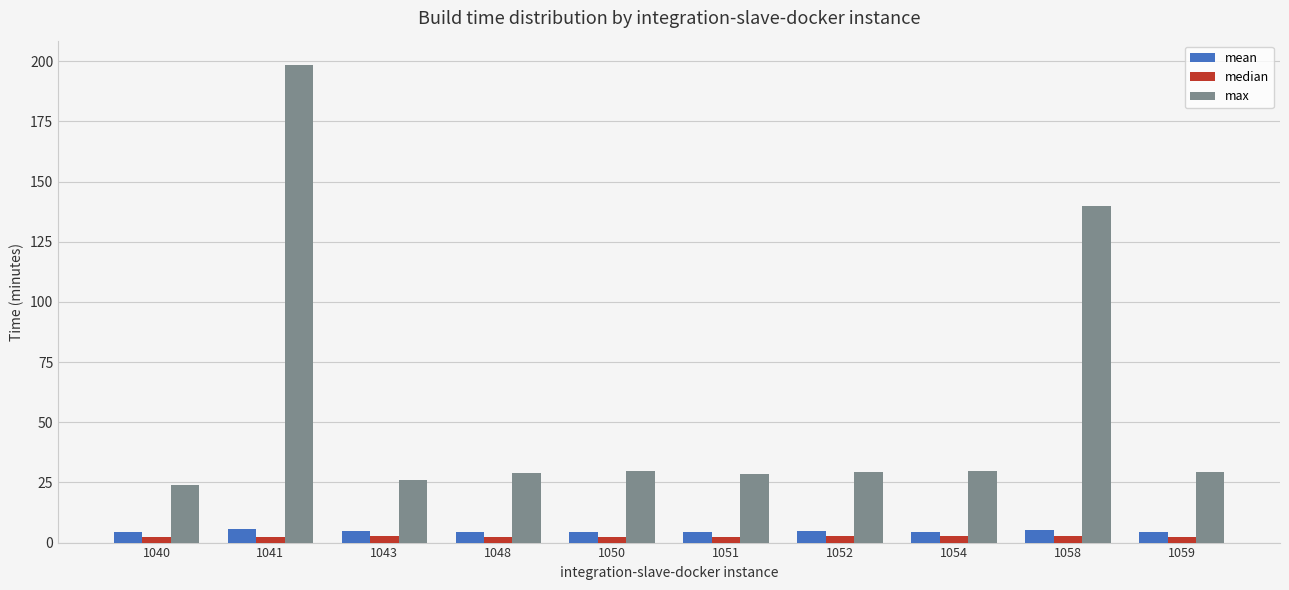

What is the highest value of the mean series?

5.8